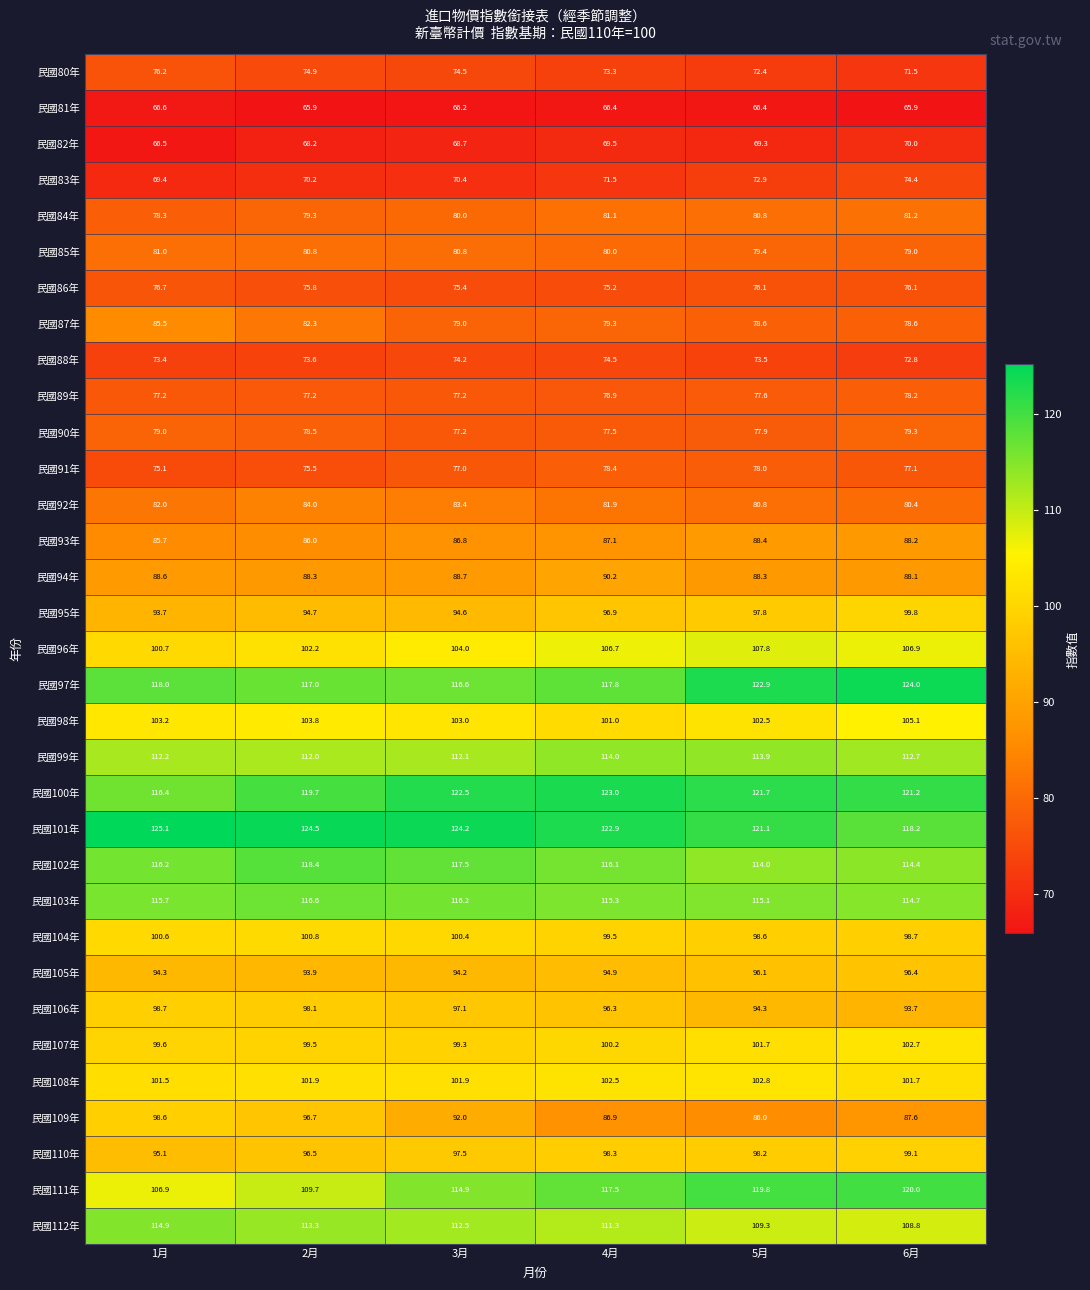

The 民國111年 series shows 119.8 at 5月. True or false?

True